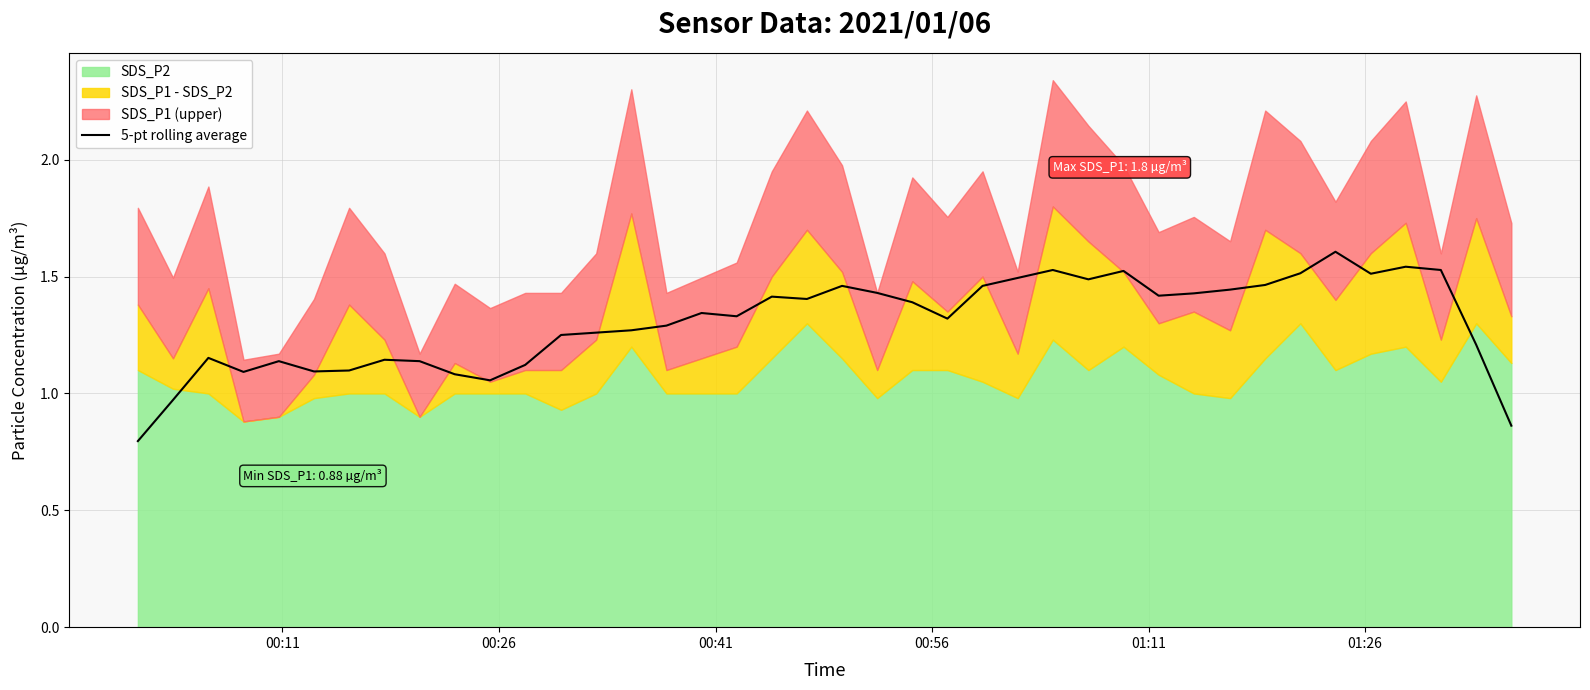

What is the highest value of the 5-pt rolling average series?

1.6